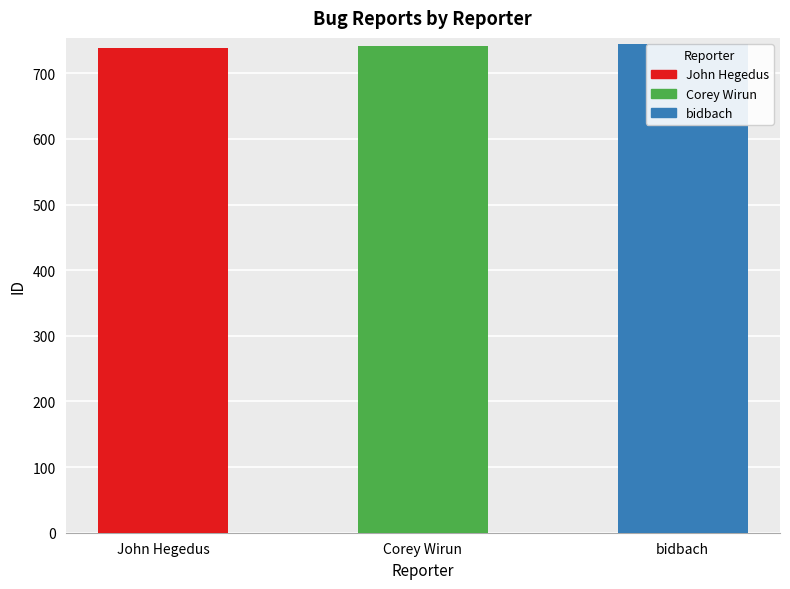

Rank the categories by value from highest to lowest.

bidbach, Corey Wirun, John Hegedus